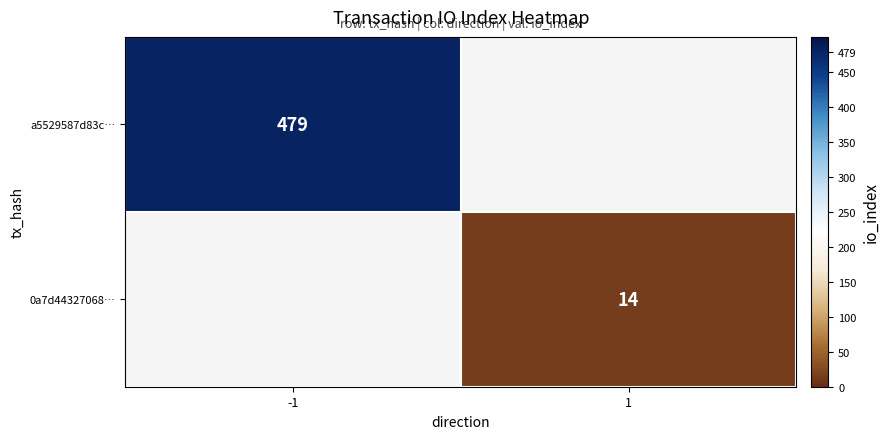

Which has a higher value, -1 or 1?

-1